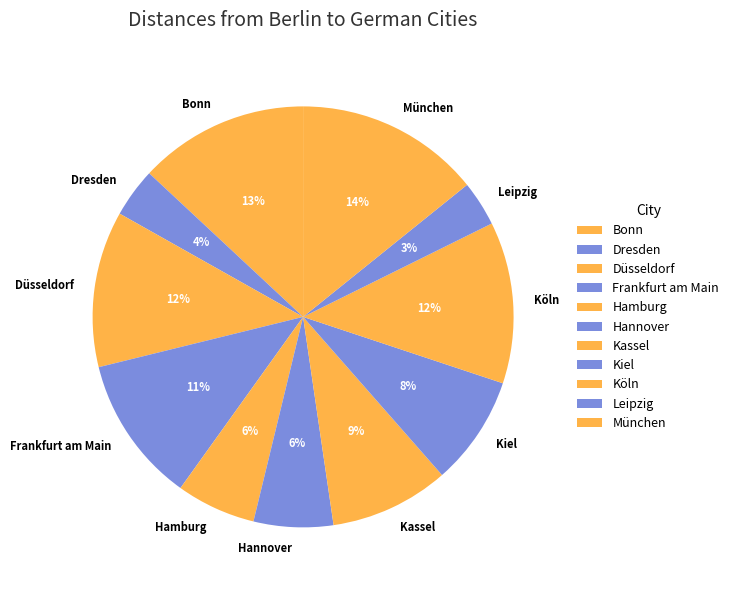

The Köln slice represents 12% of the pie. True or false?

True